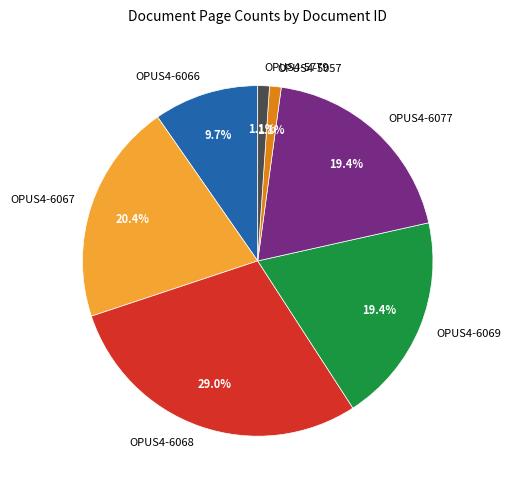

Does OPUS4-6069 account for over 50% of the chart?

No